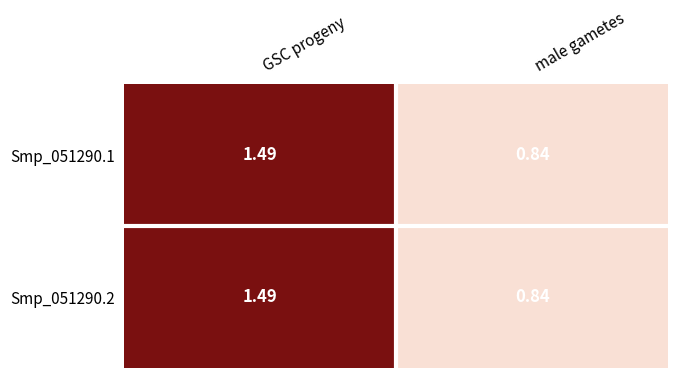

At which category is the sum across all series the highest?

GSC progeny